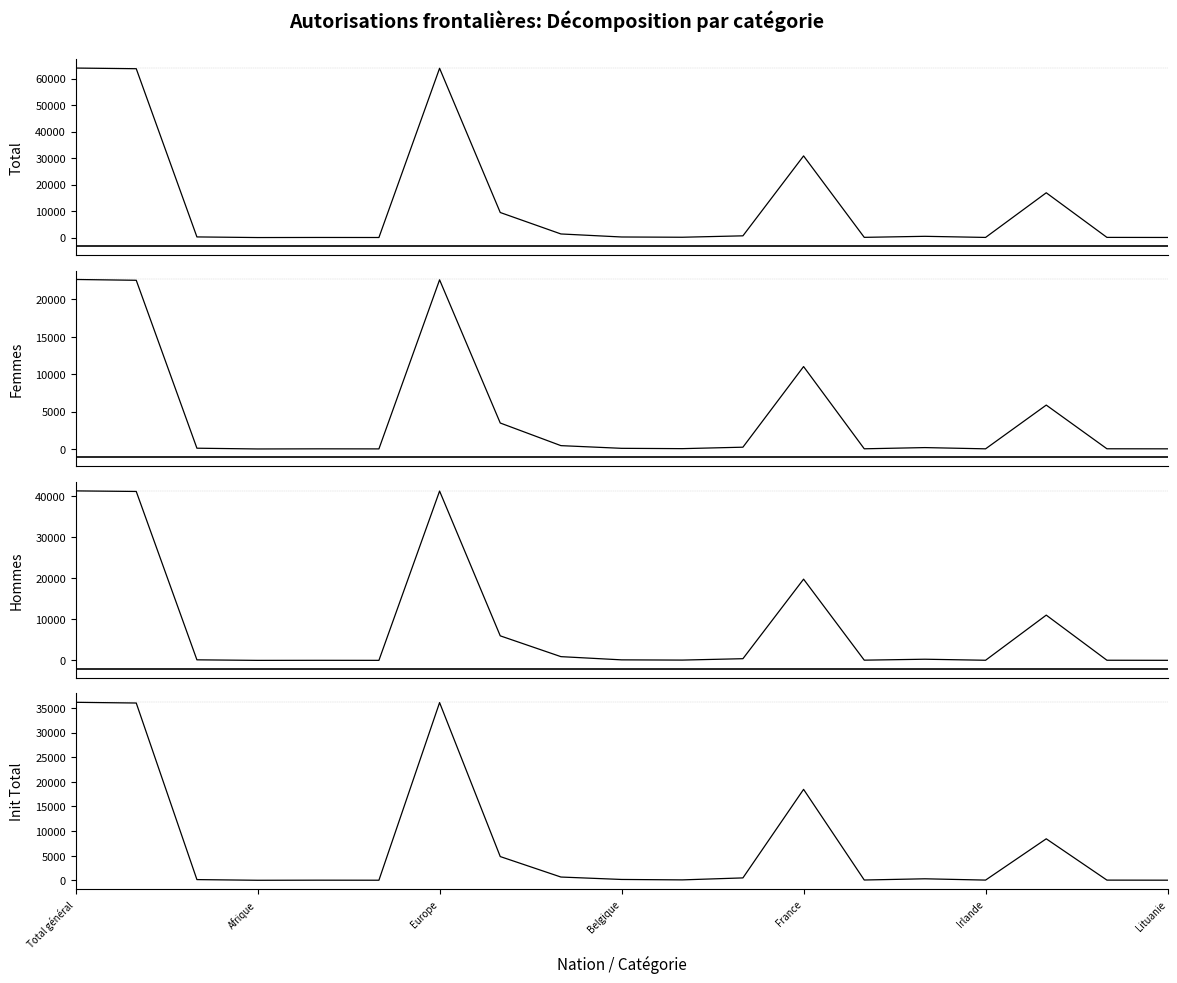

Which category has the lowest value across all series?

Afrique